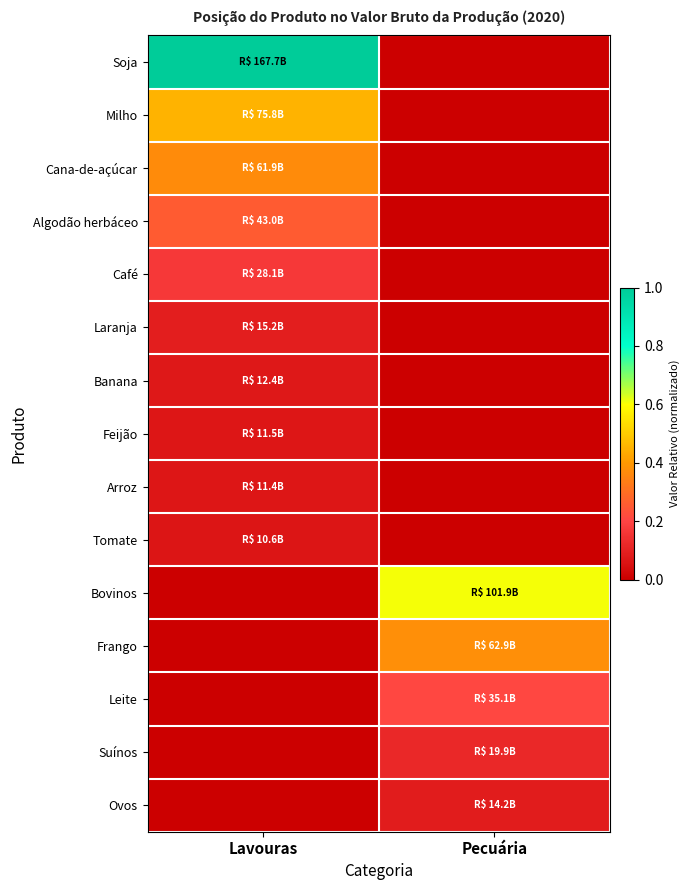

What is the spread (max minus min) of values at Pecuária?

0.6